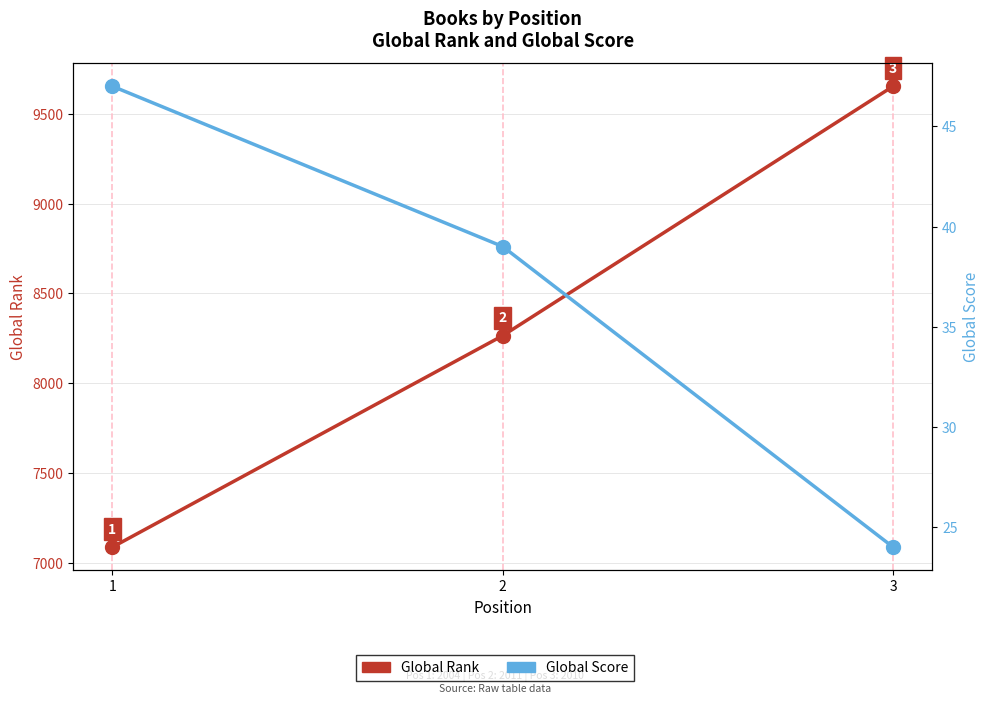

What is the value of the Global Rank point at the 3rd from the left?

9654